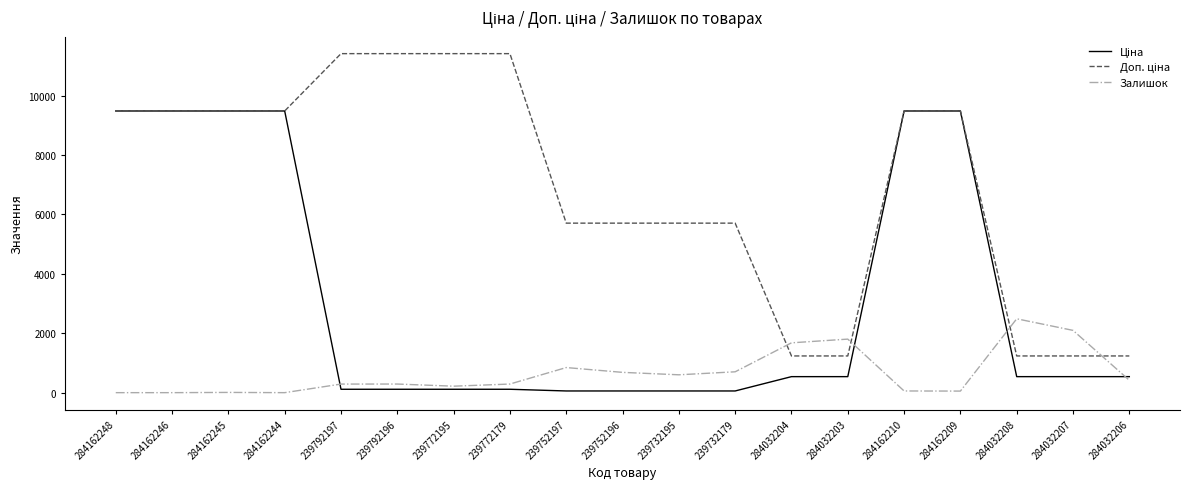

What is the maximum value shown in the chart?

11410.0